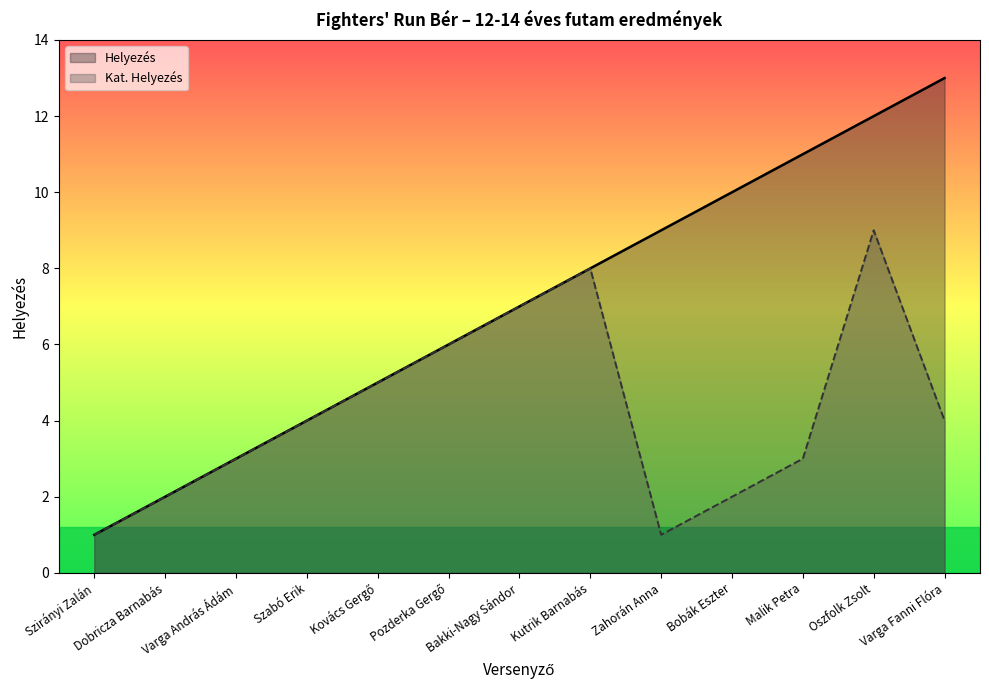

True or false: Kat. Helyezés and Helyezés cross at least once.

False